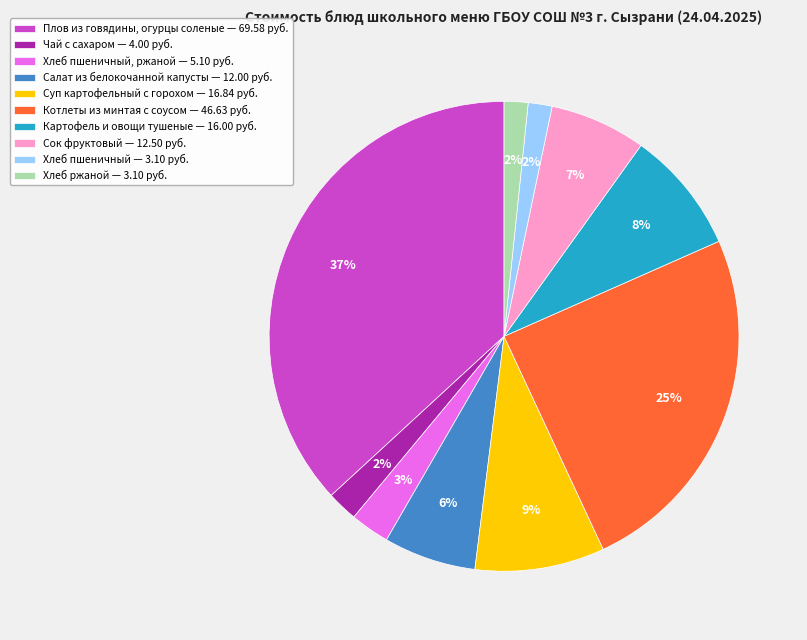

Does Плов из говядины, огурцы соленые — 69.58 руб. represent more than half of the total?

No